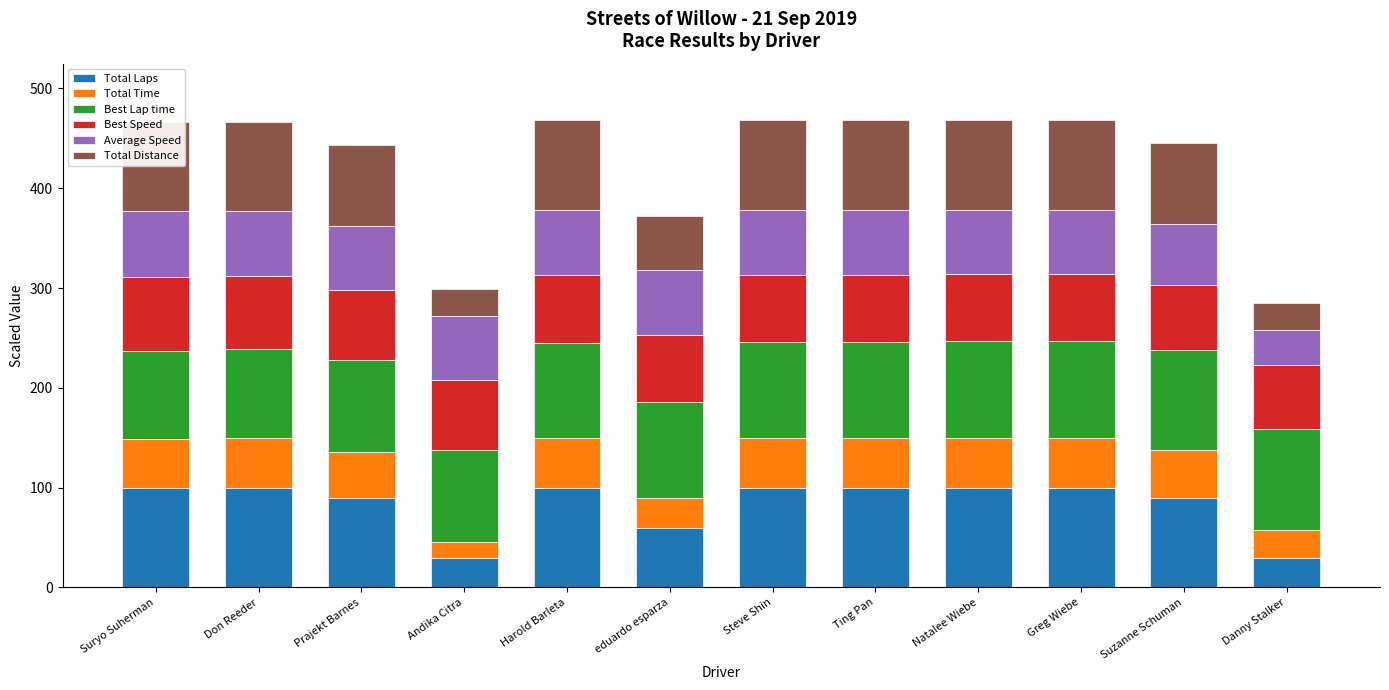

What are all the series names shown in the legend?

Total Laps, Total Time, Best Lap time, Best Speed, Average Speed, Total Distance